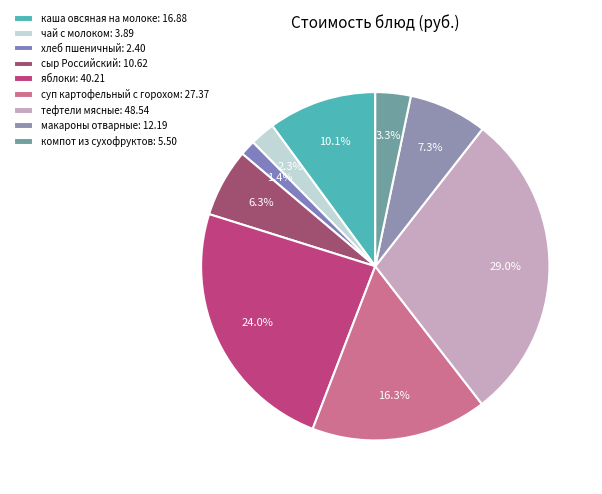

To the nearest percent, what is the difference between the largest and smallest slice percentages?

28%